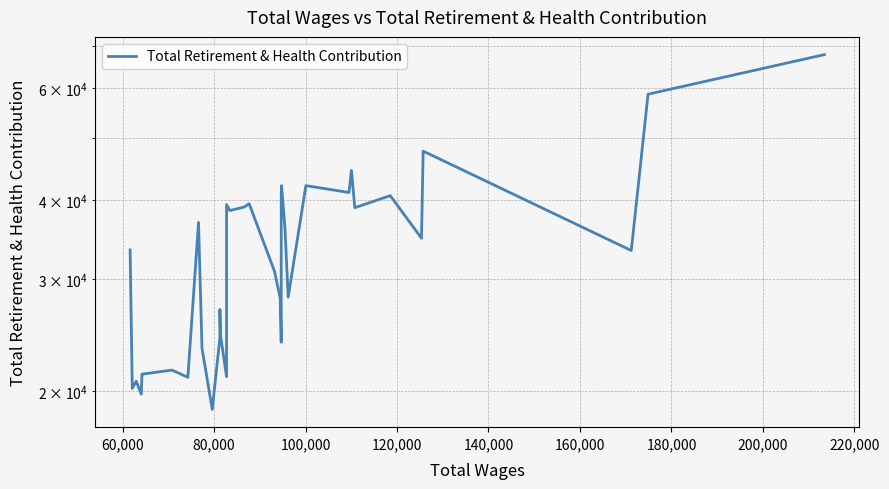

What is the difference between the second highest and second lowest values?

38949